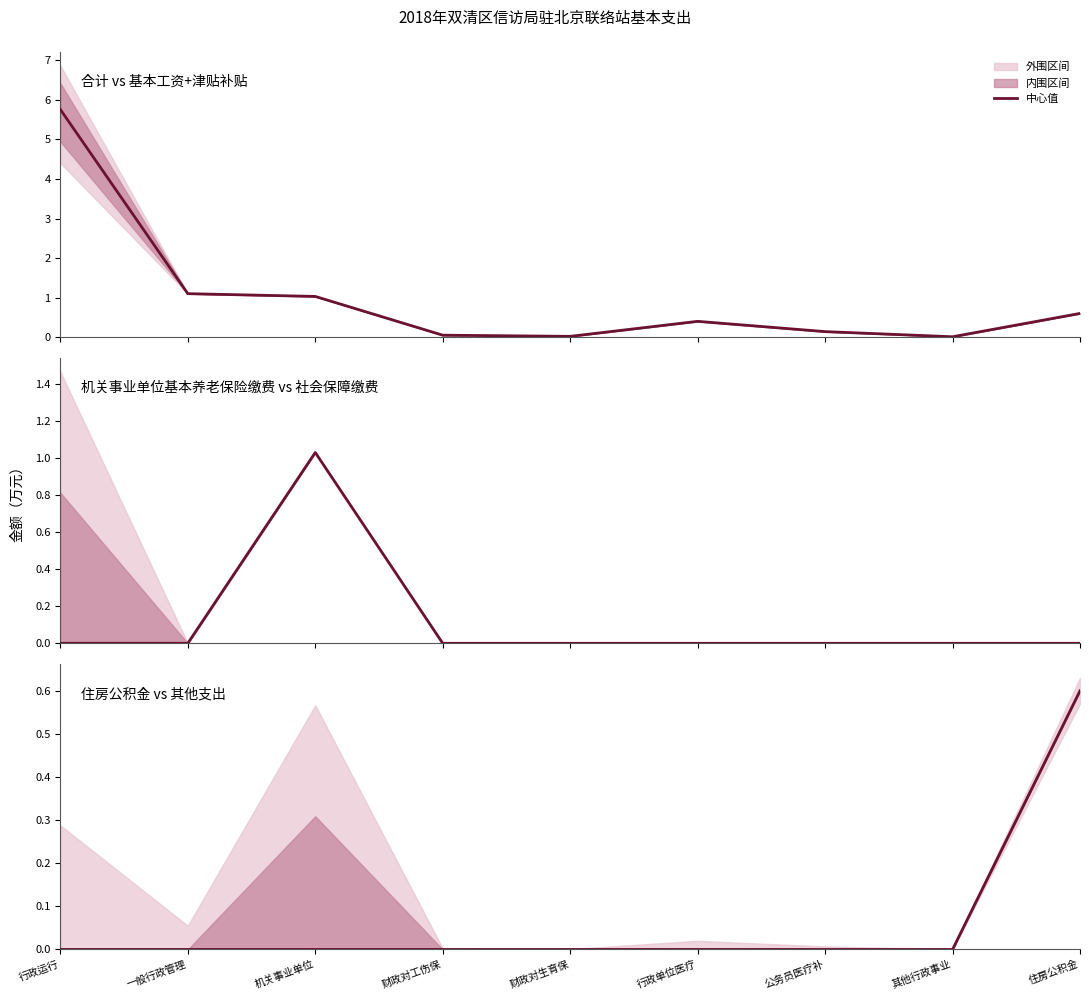

Count the number of data series in this chart.

3